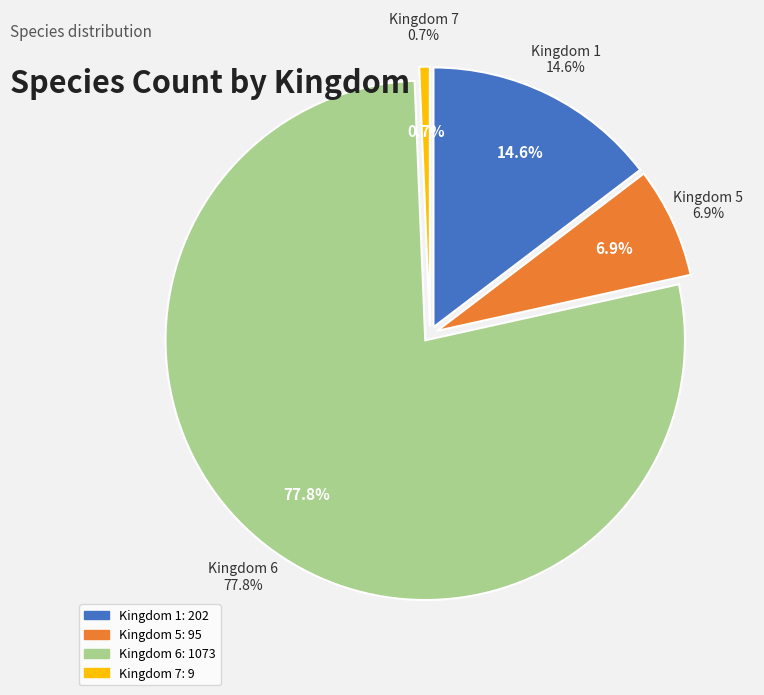

Rank the categories by value from highest to lowest.

6, 1, 5, 7